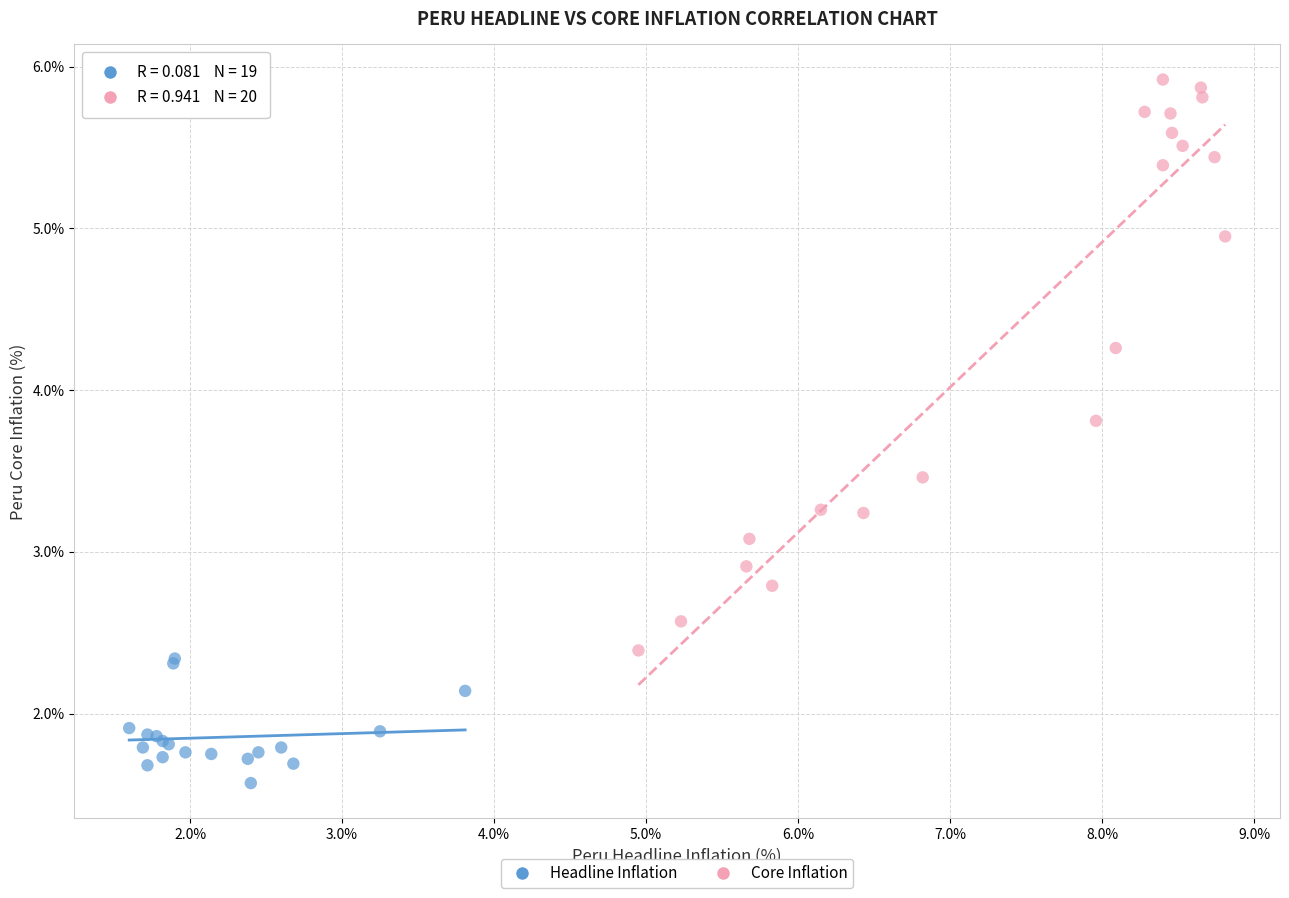

Which series contains the lowest Y value?

Headline Inflation